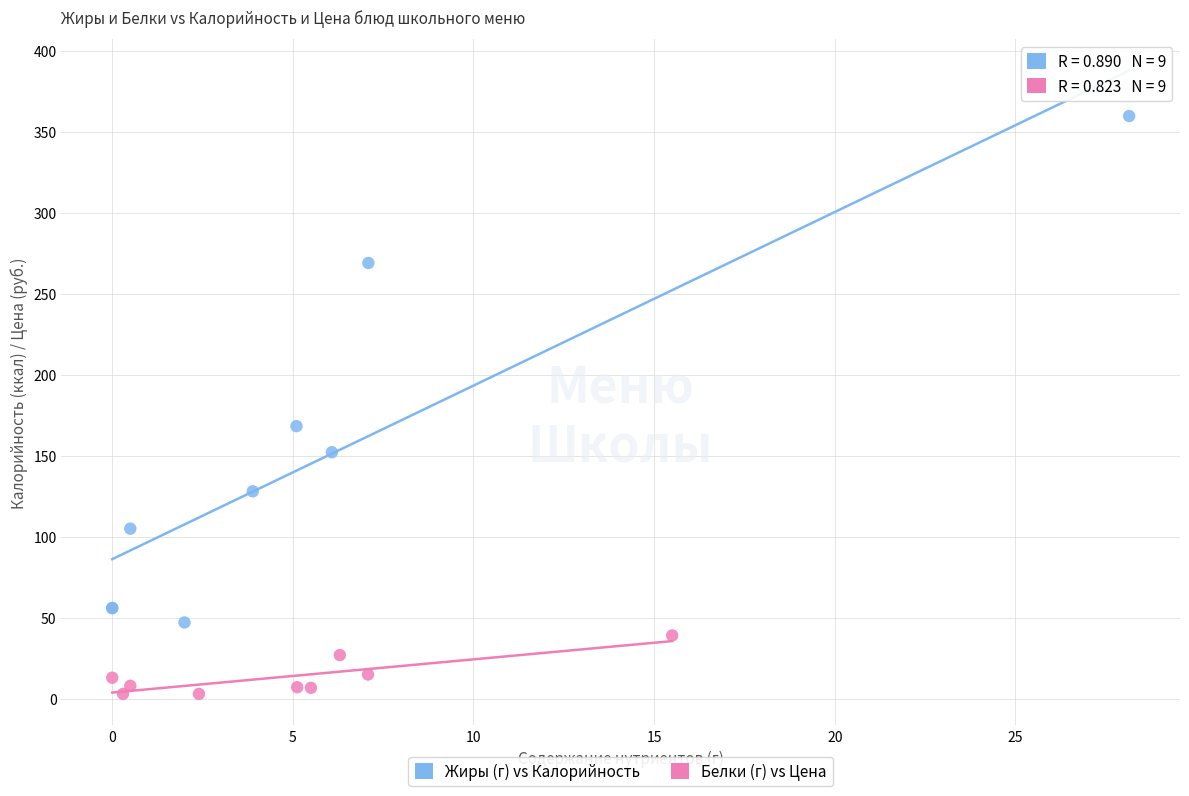

Which series contains the lowest Y value?

Белки (г) vs Цена